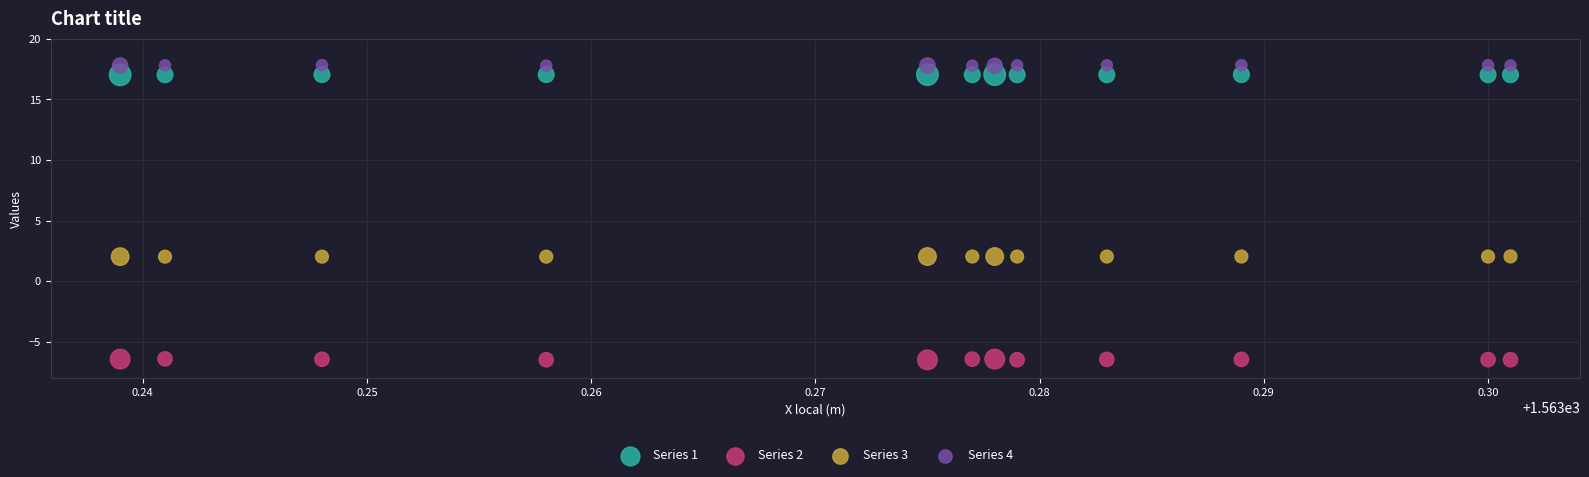

Across all data points, what is the range of Y values (max minus min)?

24.3